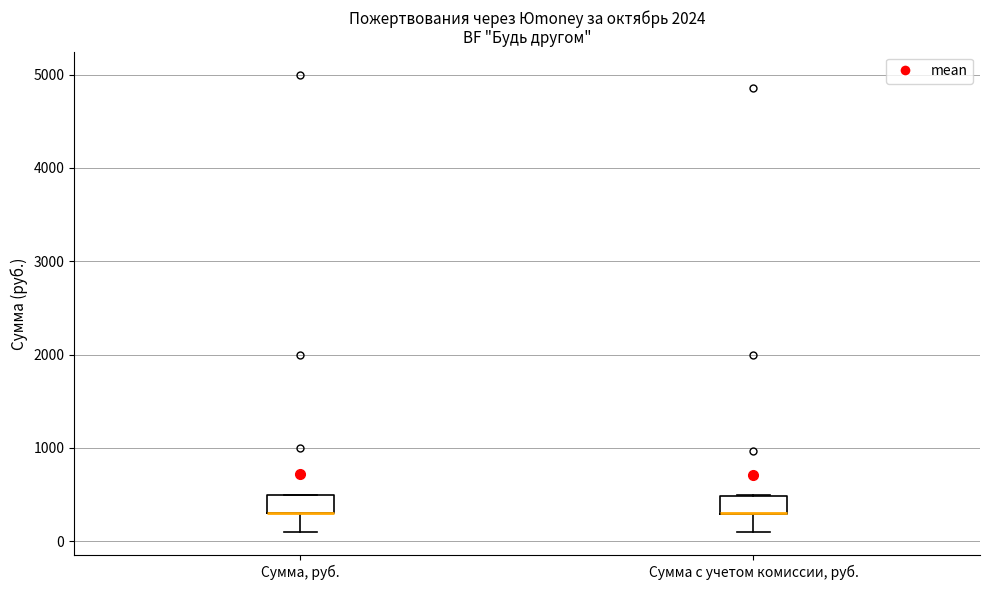

Where is the lower edge of the box for Сумма, руб. on the y-axis? The values are not printed on the chart, so give them approximately, as read against the axis.

300